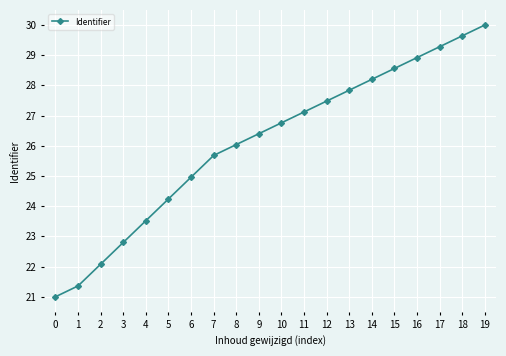

Where is the data nearest to the value 25?

6